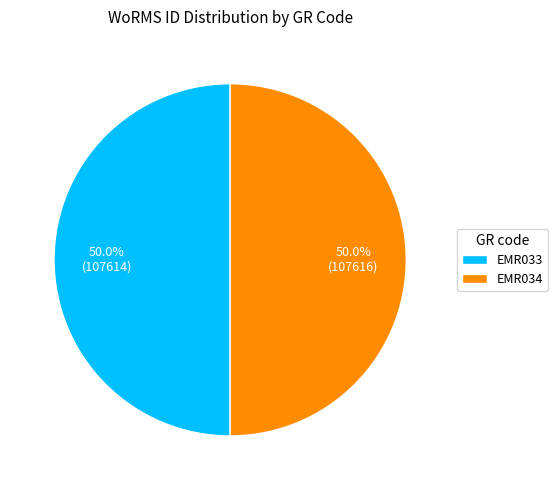

How much of the chart is everything except EMR033?

50.0%